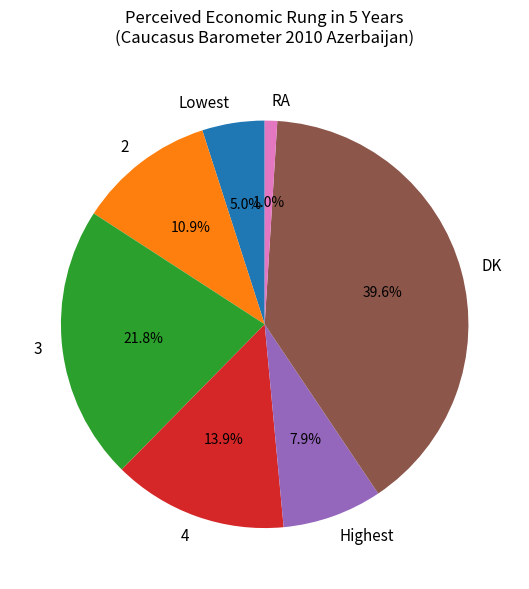

Rank the categories by value from highest to lowest.

DK, 3, 4, 2, Highest, Lowest, RA